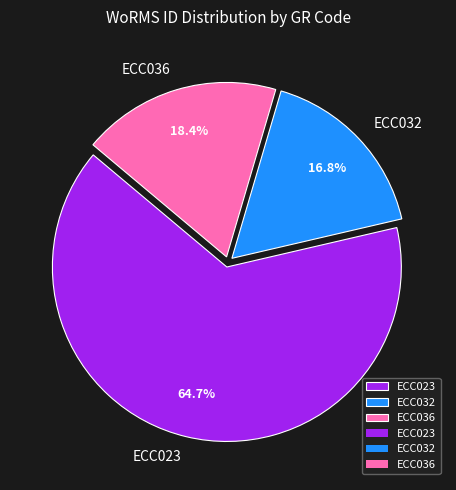

To the nearest percent, what is the combined percentage of ECC023 and ECC032?

82%